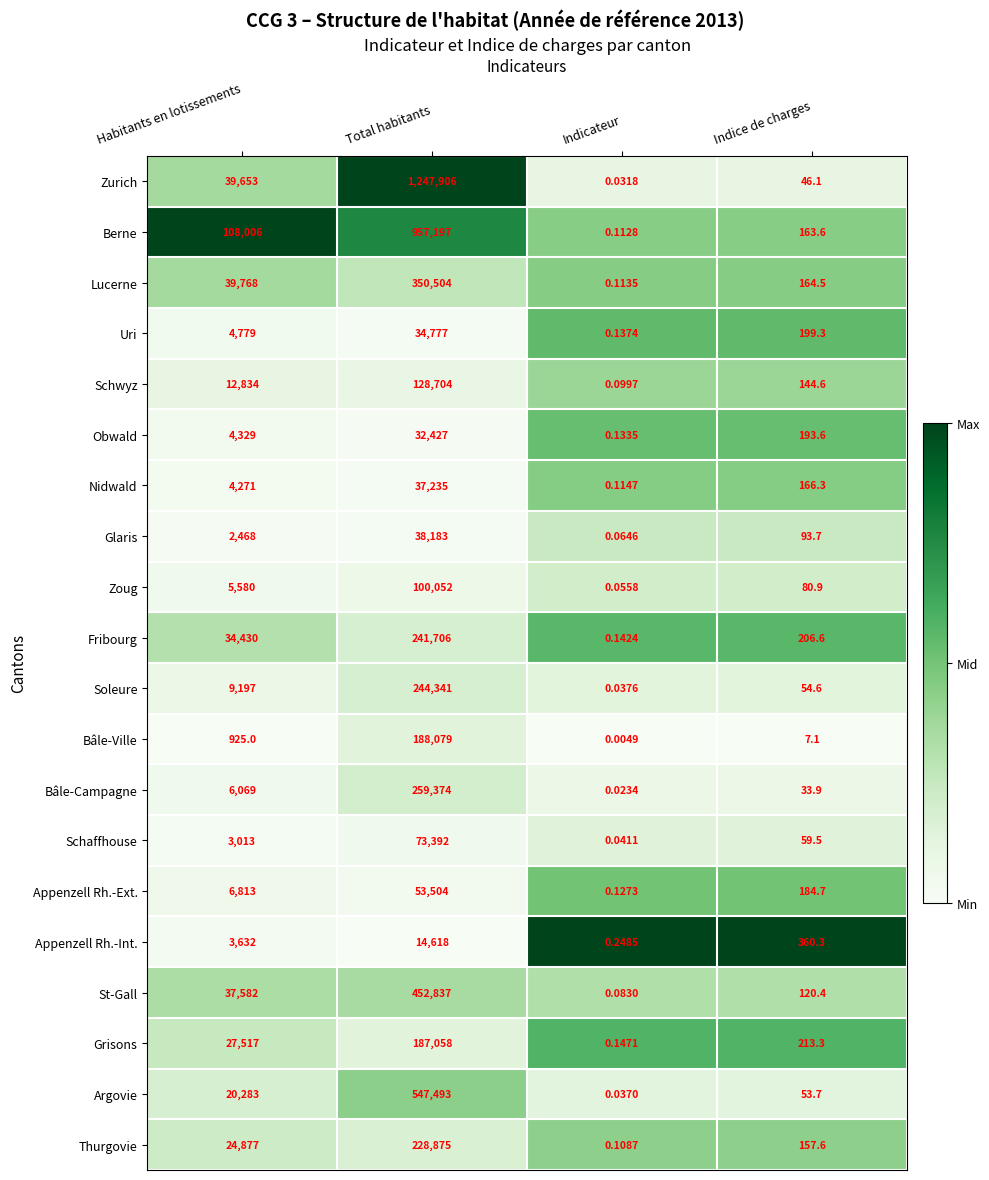

Which category has the highest value in the Argovie series?

Total habitants